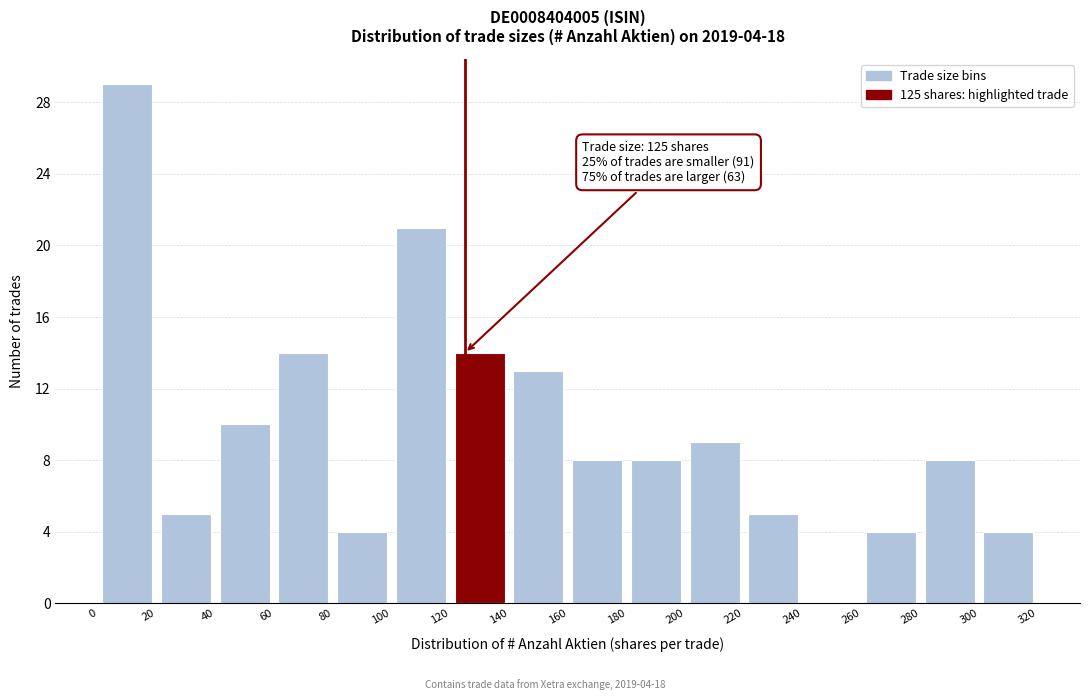

Over which range of the x-axis is the bar tallest?

0 to 20